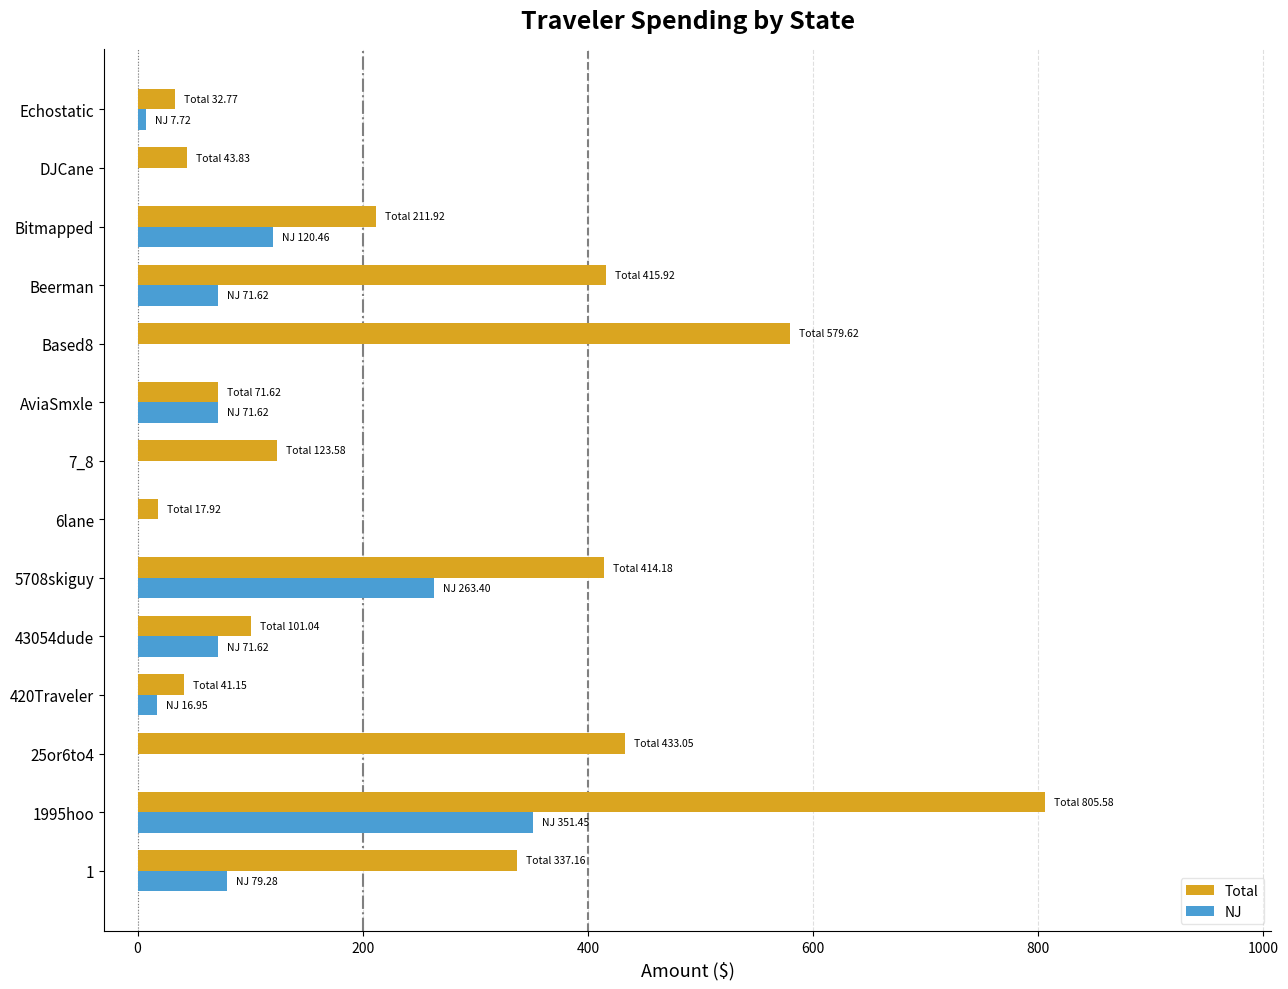

True or false: NJ has a value of 111.6 at Beerman.

False